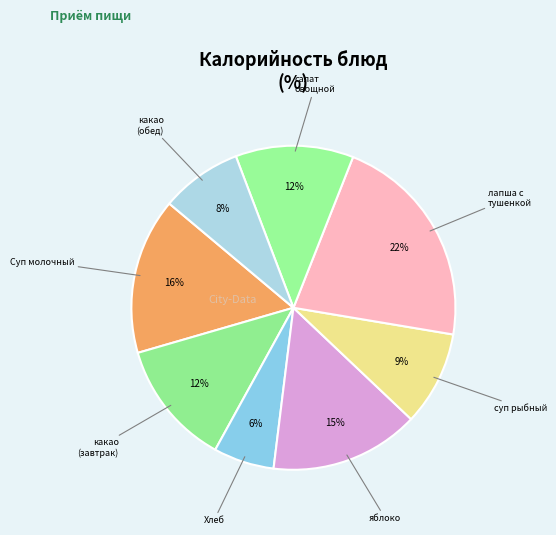

Does any single category account for the majority?

No